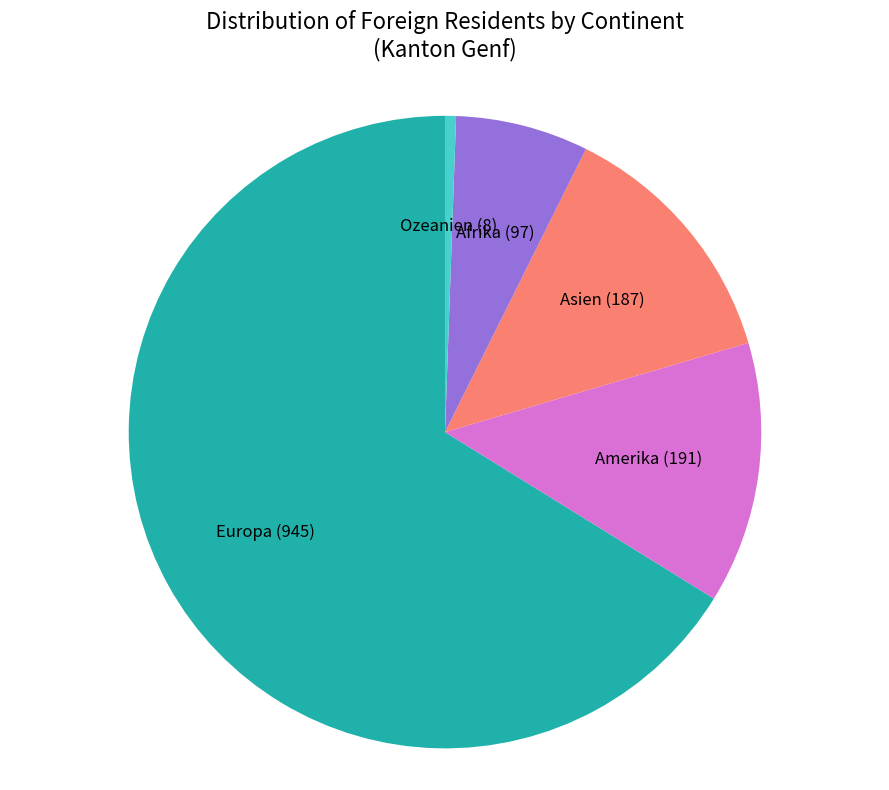

Approximately how many times larger is the value at Europa compared to Afrika?

9.7